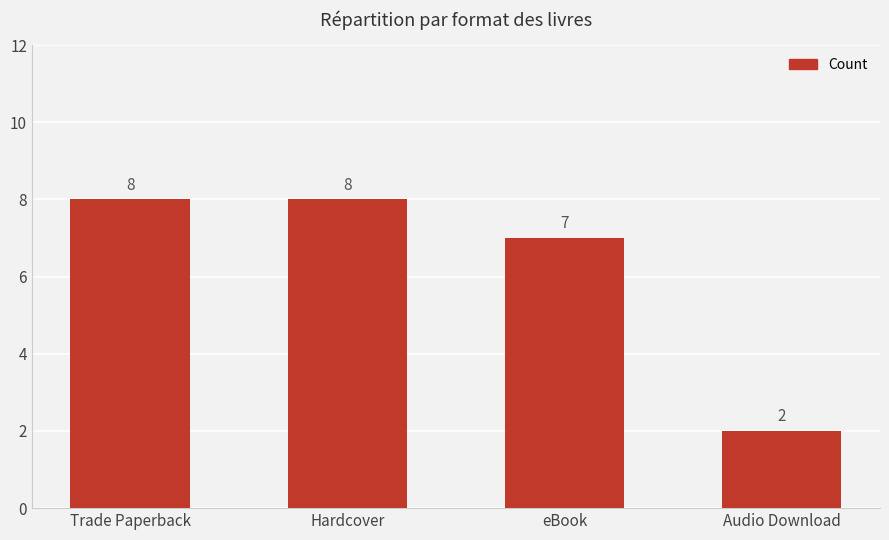

Reading right to left, transcribe all the data shown in this chart.

Audio Download=2	eBook=7	Hardcover=8	Trade Paperback=8